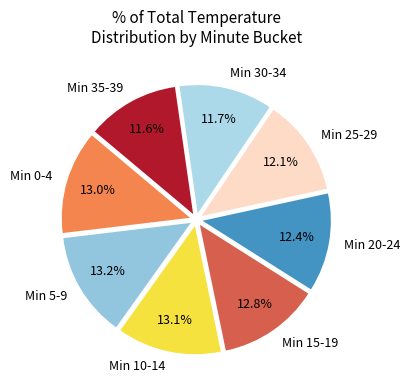

Is there any slice that represents more than half of the pie?

No